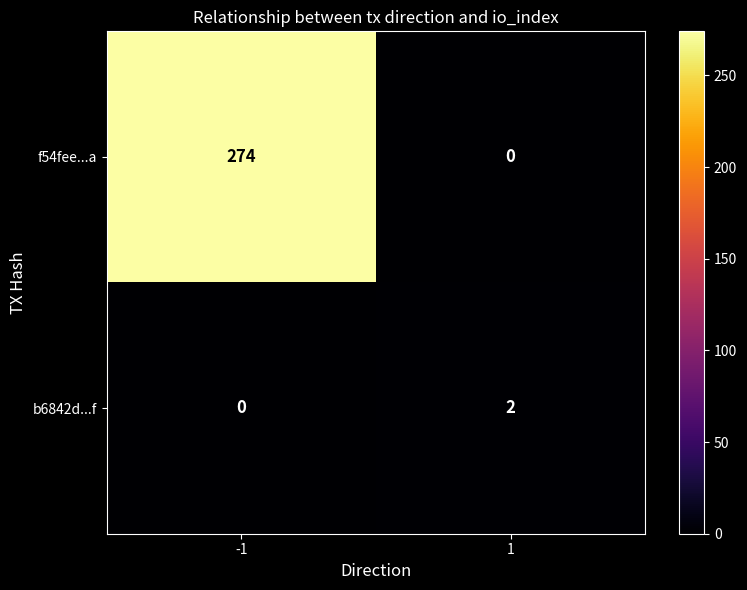

Which series changed the most between -1 and 1?

f54fee...a